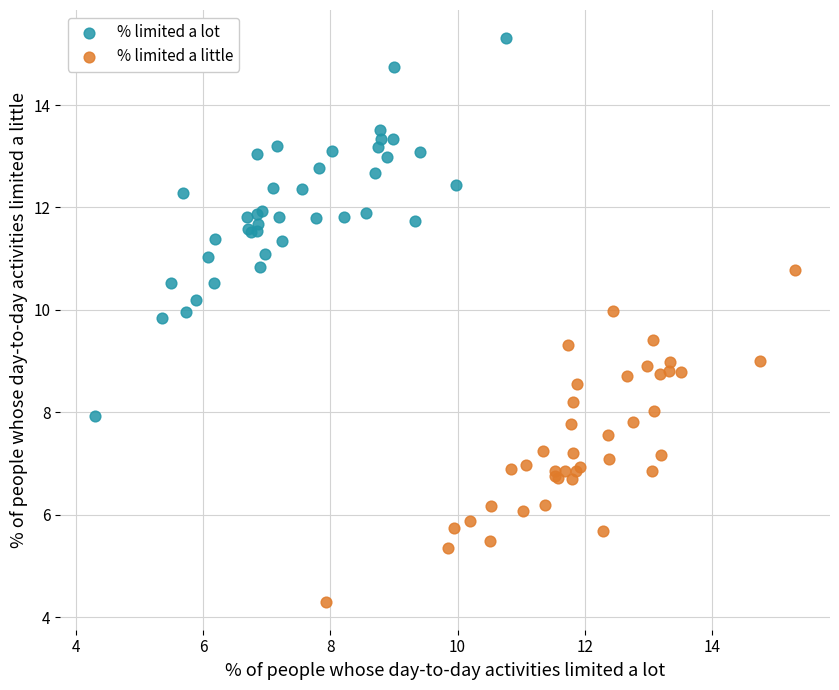

Which series has the widest spread of Y values?

% limited a lot